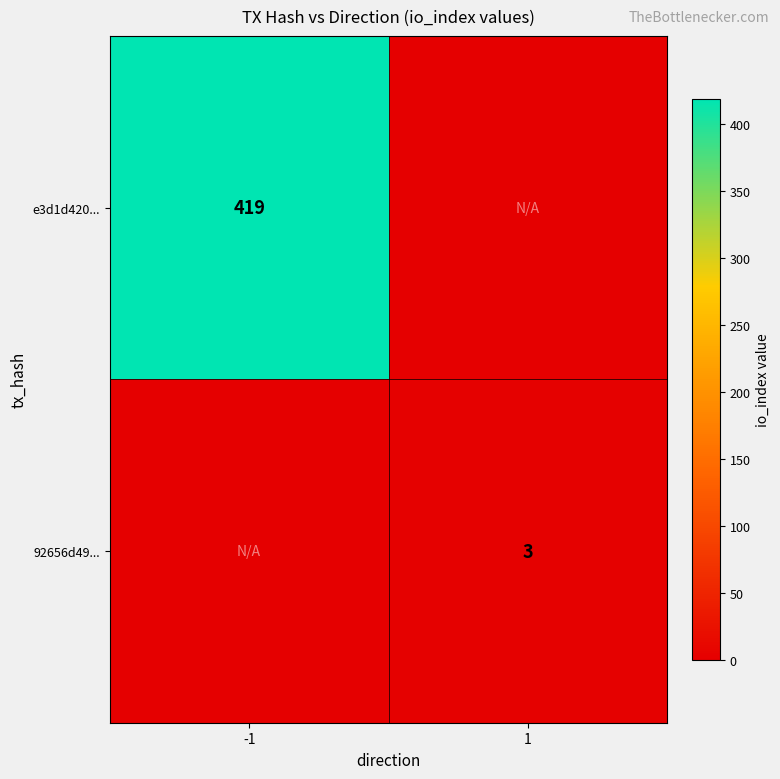

At how many categories does at least one series exceed 64?

1